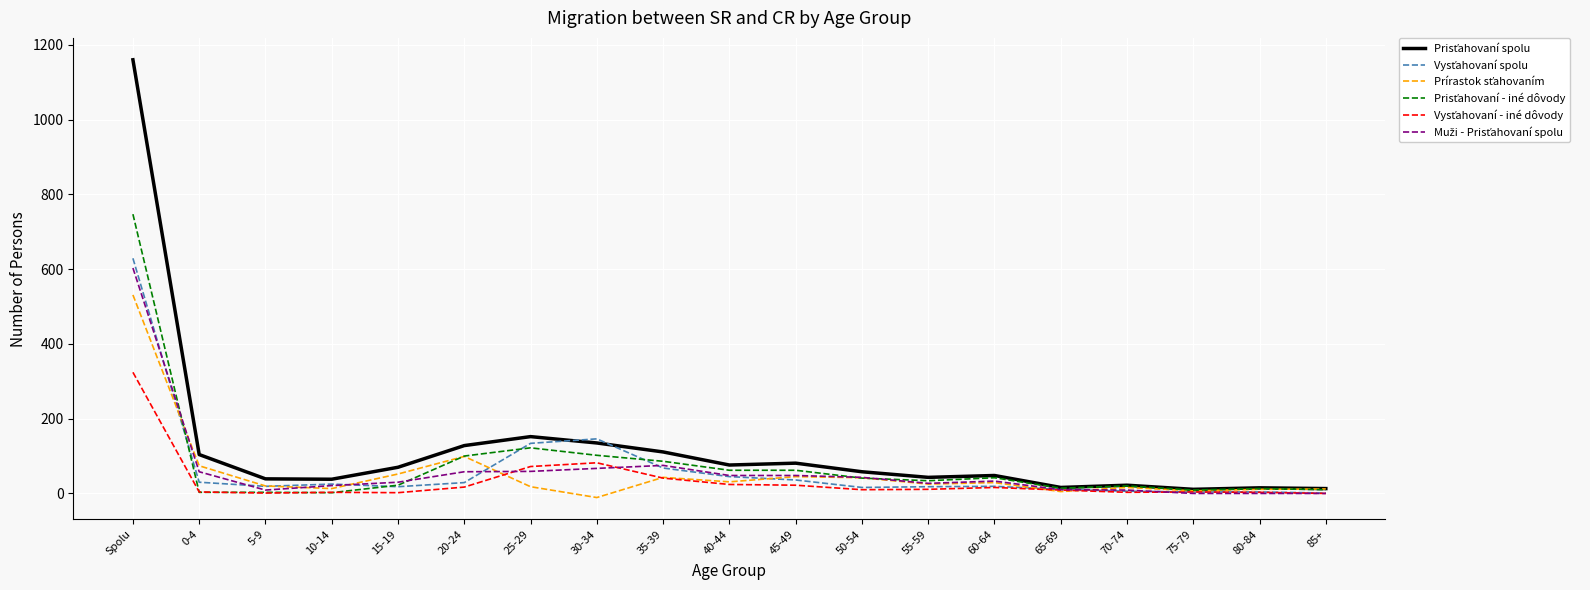

Which label corresponds to the largest value in the chart?

Spolu